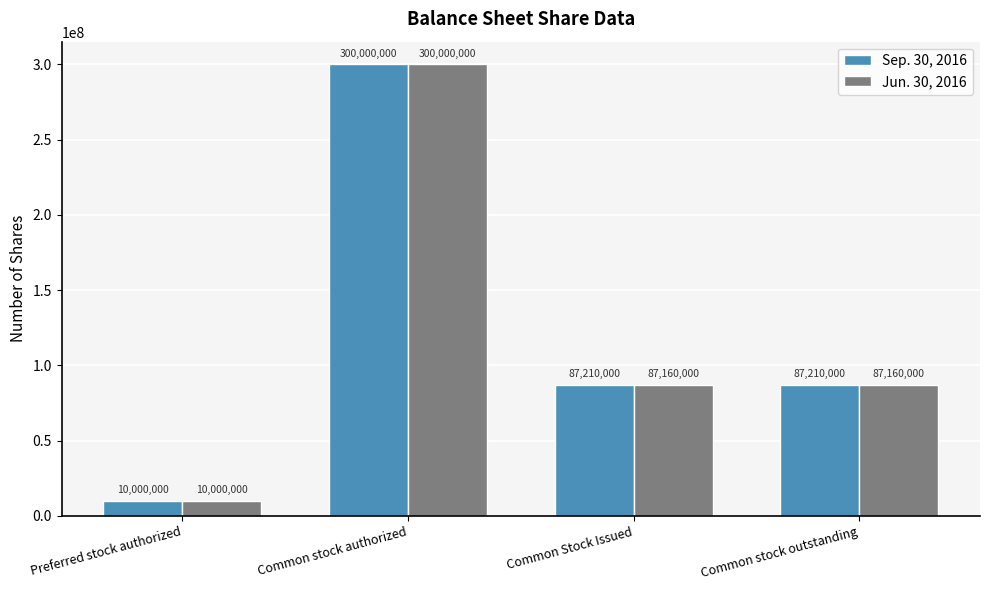

At which category is the sum across all series the highest?

Common stock authorized